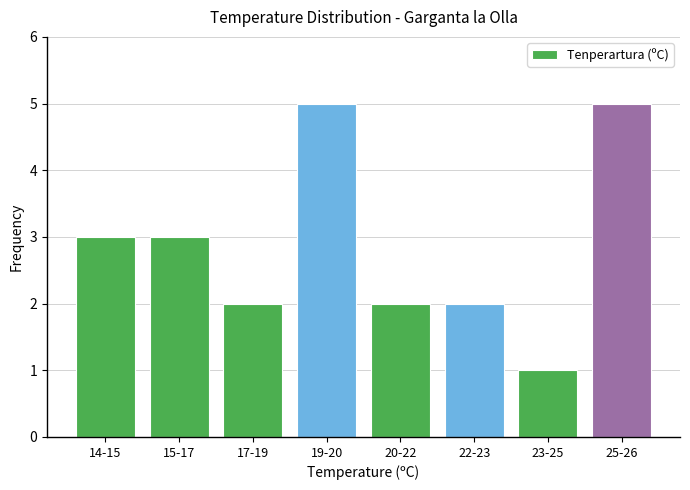

Reading left to right, what are all the values shown in this chart?

14-15=3	15-17=3	17-19=2	19-20=5	20-22=2	22-23=2	23-25=1	25-26=5